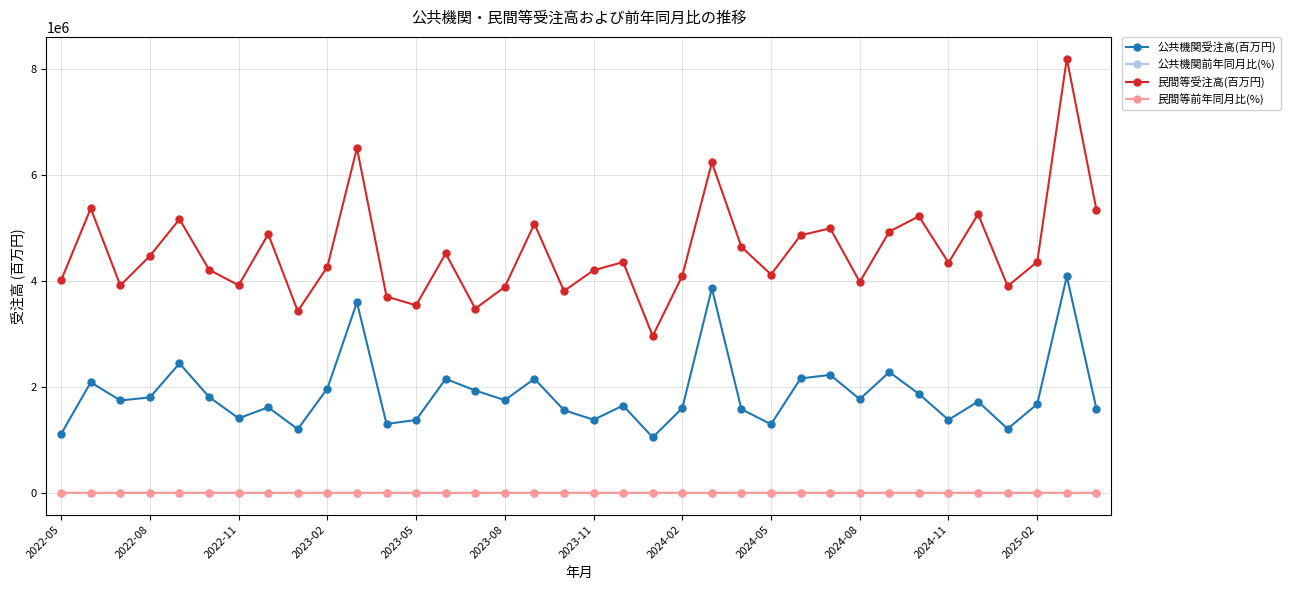

How many data points in 公共機関前年同月比(%) are less than 3?

18